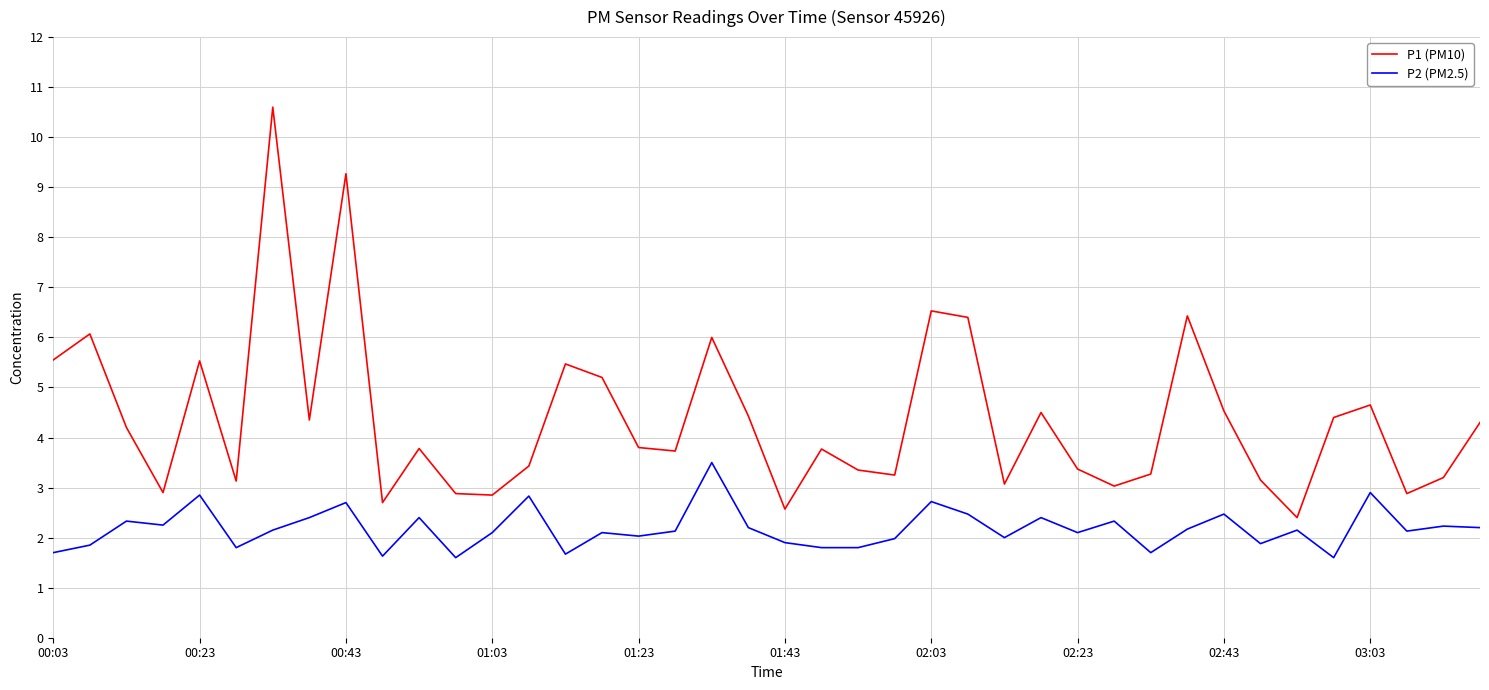

Rank the series by their maximum value, from highest to lowest.

P1 (PM10), P2 (PM2.5)